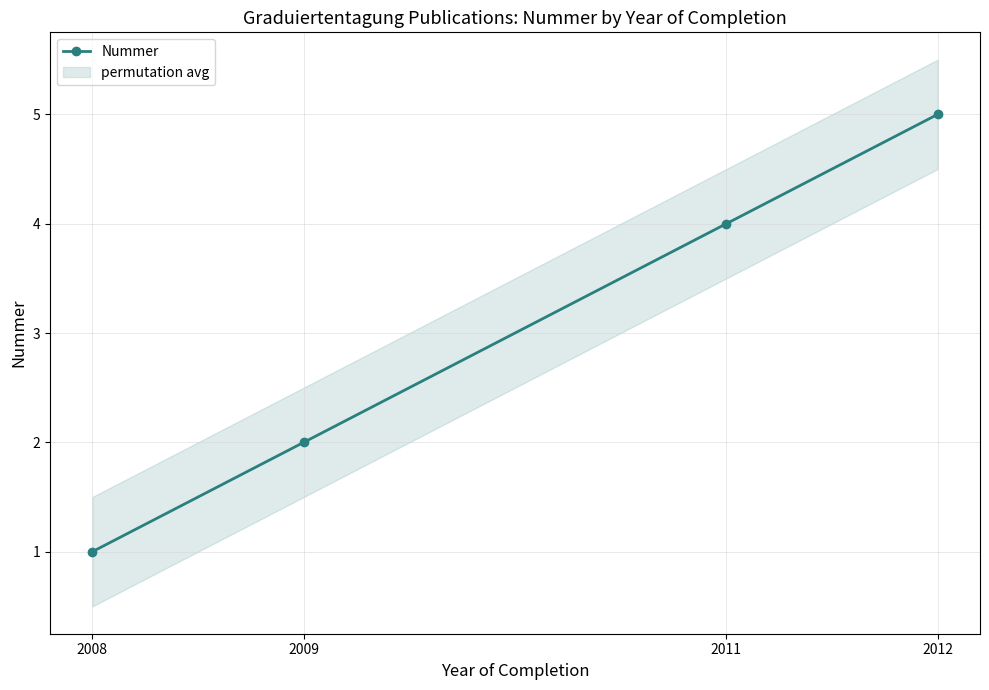

List the labels in order of value, largest first.

2012, 2011, 2009, 2008